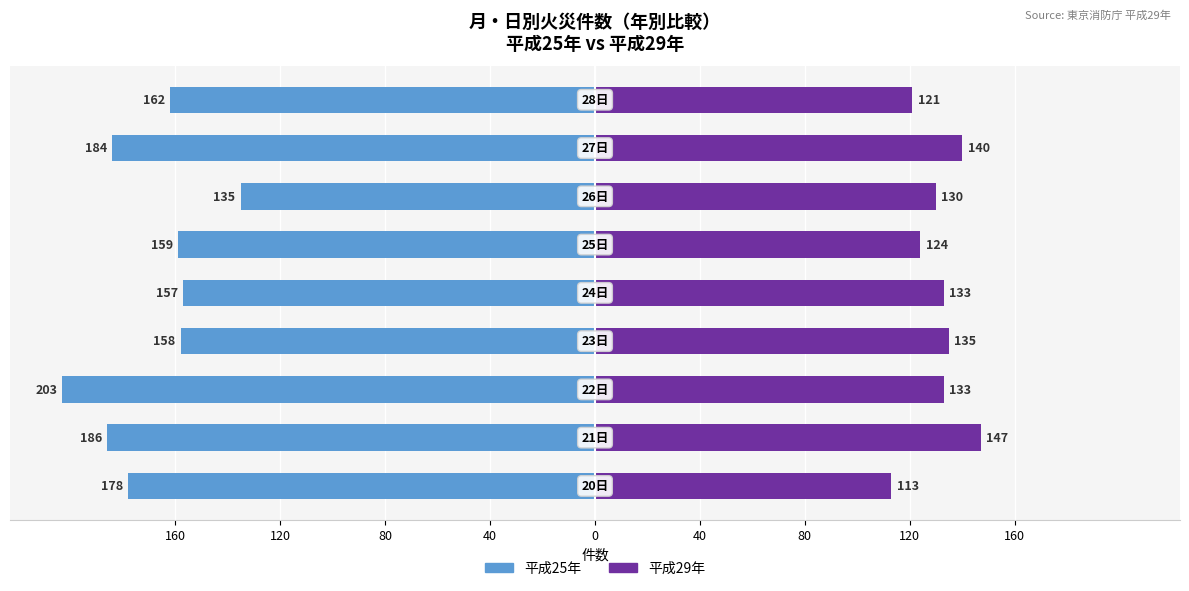

What is the value of the 平成25年 bar at the 6th from the left?

-158